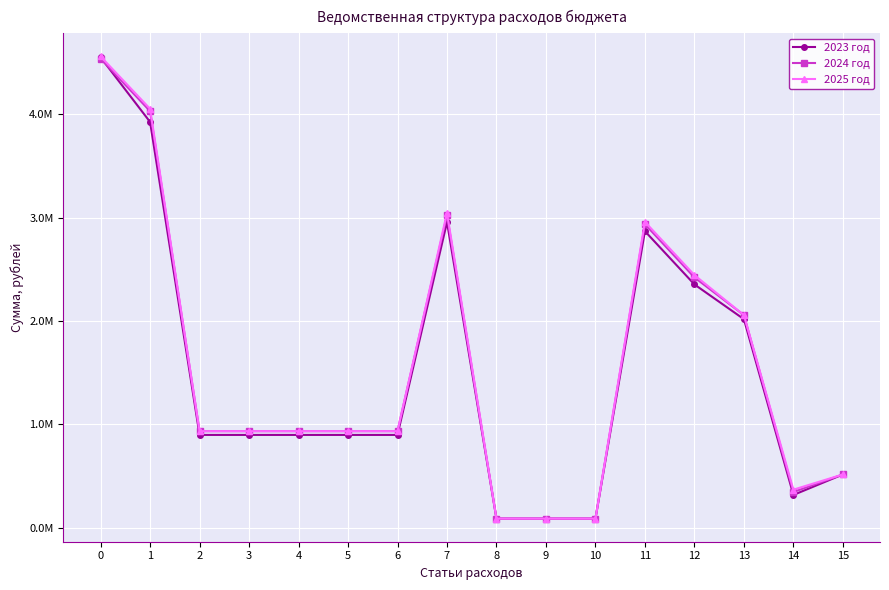

Does the chart have visible grid lines?

Yes